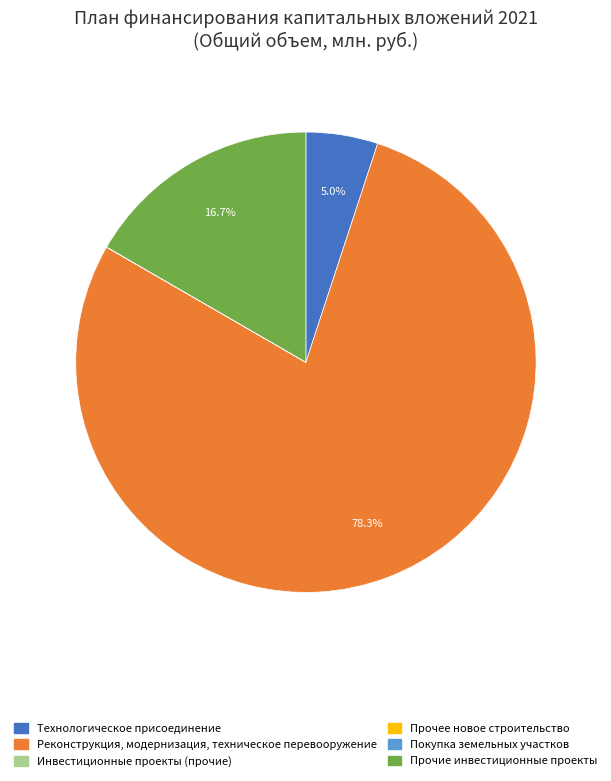

What portion of the pie excludes Реконструкция, модернизация, техническое перевооружение?

21.7%